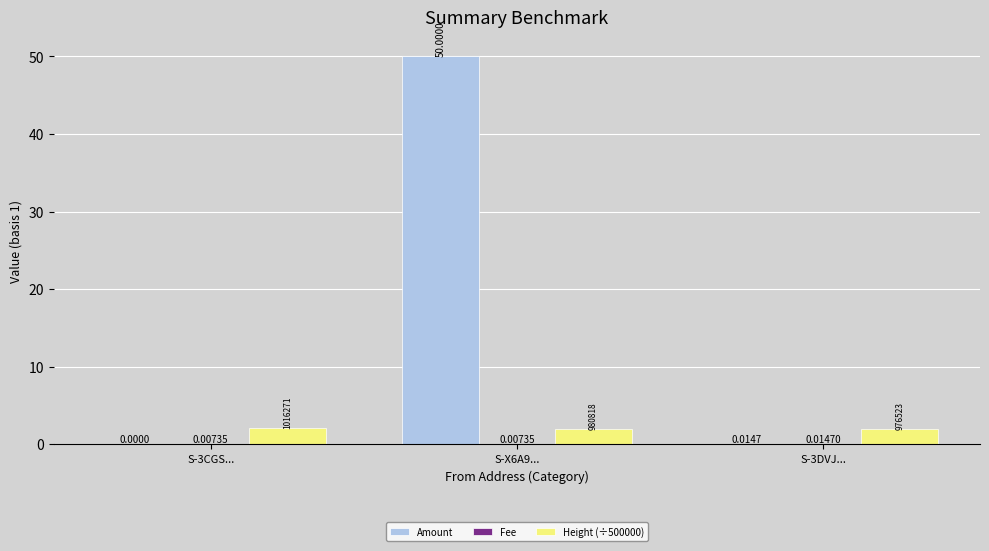

At which category is the sum across all series the highest?

S-X6A9...